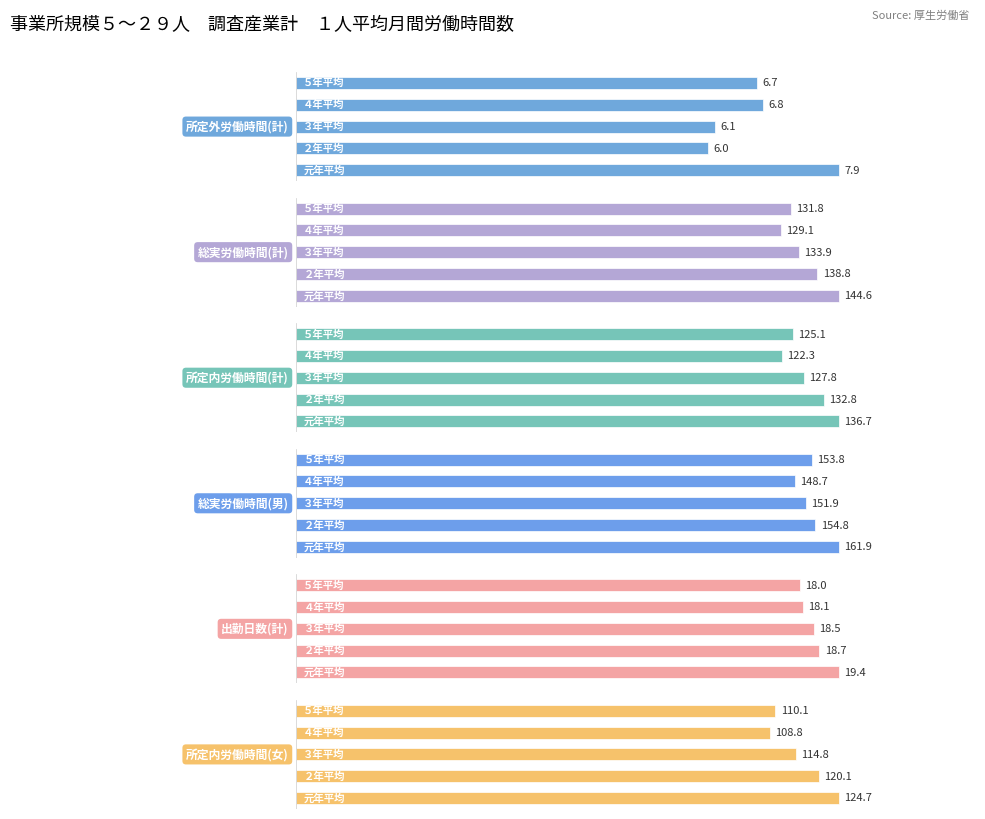

Reading left to right, extract all data points from this chart.

所定外労働時間(計): 0=7.9	1=6.0	2=6.1	3=6.8	4=6.7
総実労働時間(計): 0=144.6	1=138.8	2=133.9	3=129.1	4=131.8
所定内労働時間(計): 0=136.7	1=132.8	2=127.8	3=122.3	4=125.1
総実労働時間(男): 0=161.9	1=154.8	2=151.9	3=148.7	4=153.8
出勤日数(計): 0=19.4	1=18.7	2=18.5	3=18.1	4=18.0
所定内労働時間(女): 0=124.7	1=120.1	2=114.8	3=108.8	4=110.1